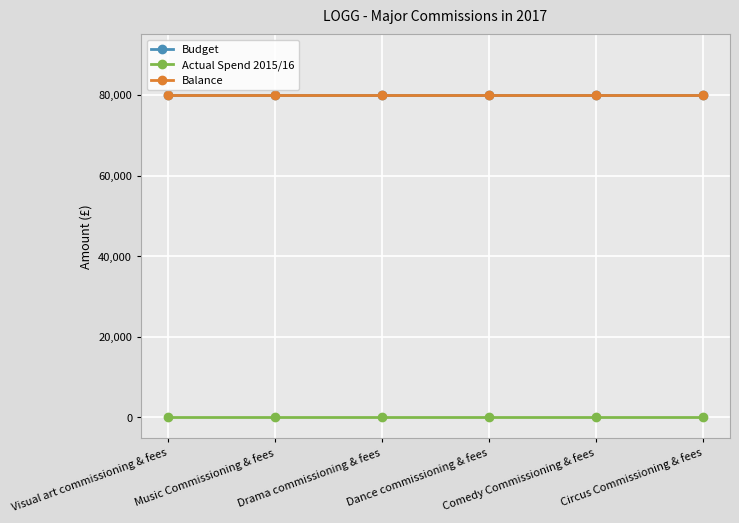

The value of Budget at Music Commissioning & fees is 80000. True or false?

True